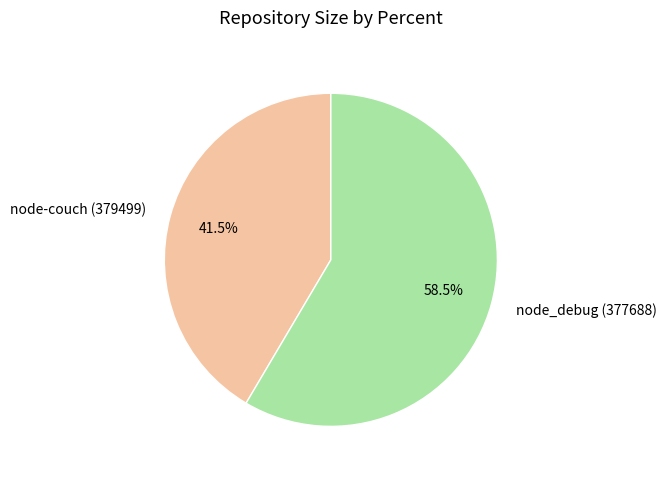

Do node_debug (377688) and node-couch (379499) together represent more than half of the pie?

Yes